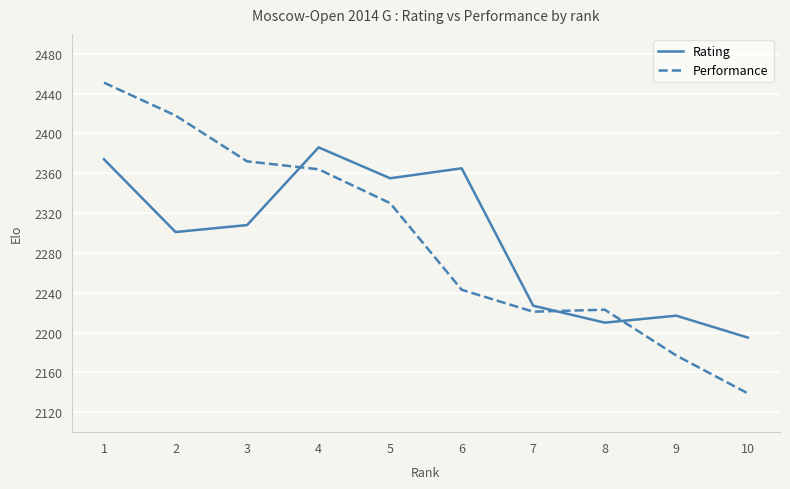

Where is Rating nearest to the value 2290?

2